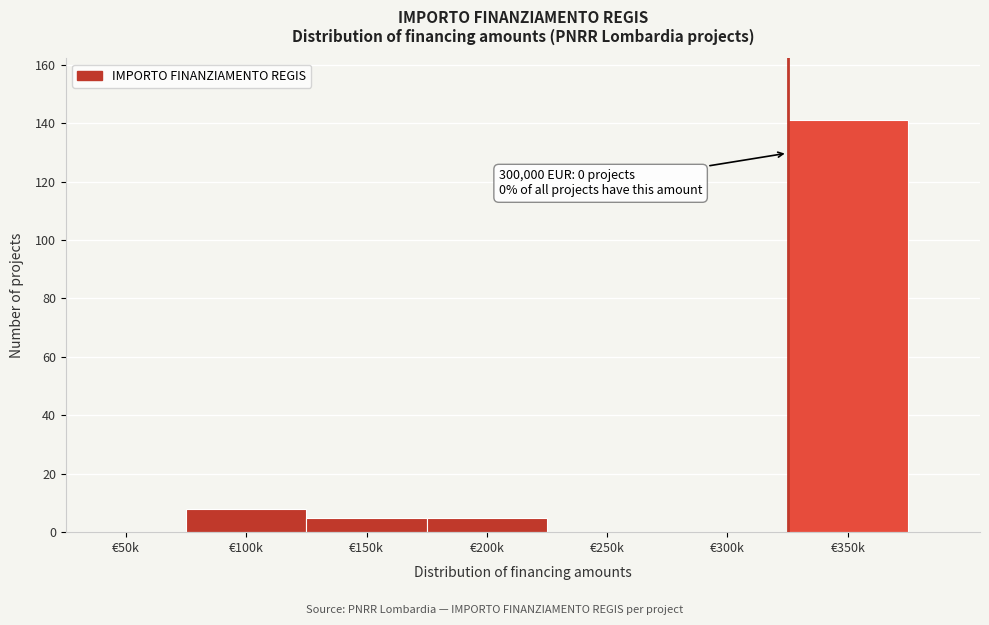

Reading left to right, extract all data points from this chart.

€50k=0	€100k=8	€150k=5	€200k=5	€250k=0	€300k=0	€350k=141